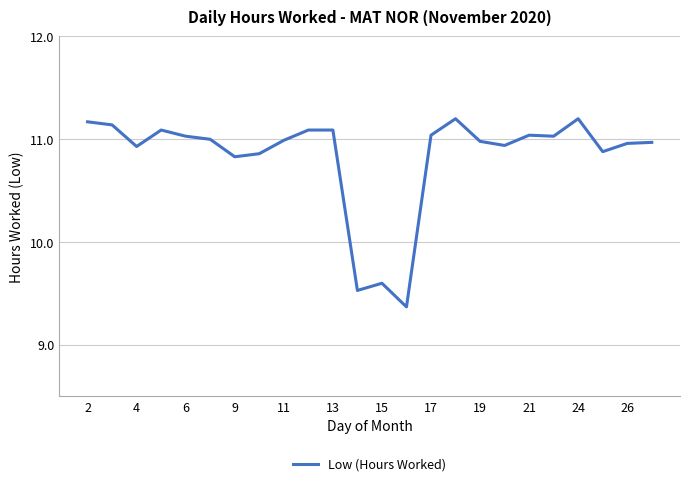

What is the greatest value displayed?

11.2